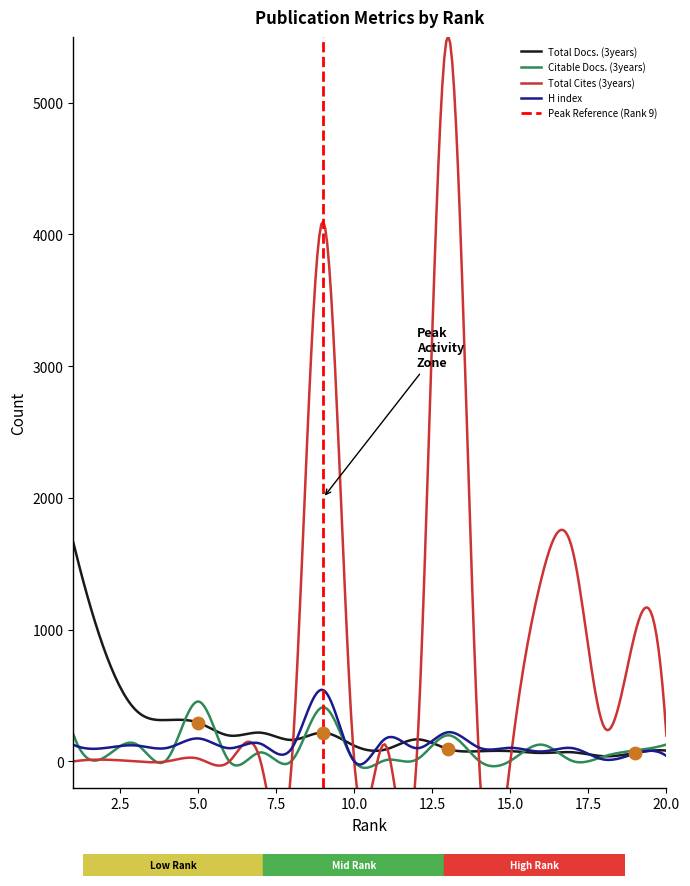

Which series has the largest total across all categories?

Total Cites (3years)